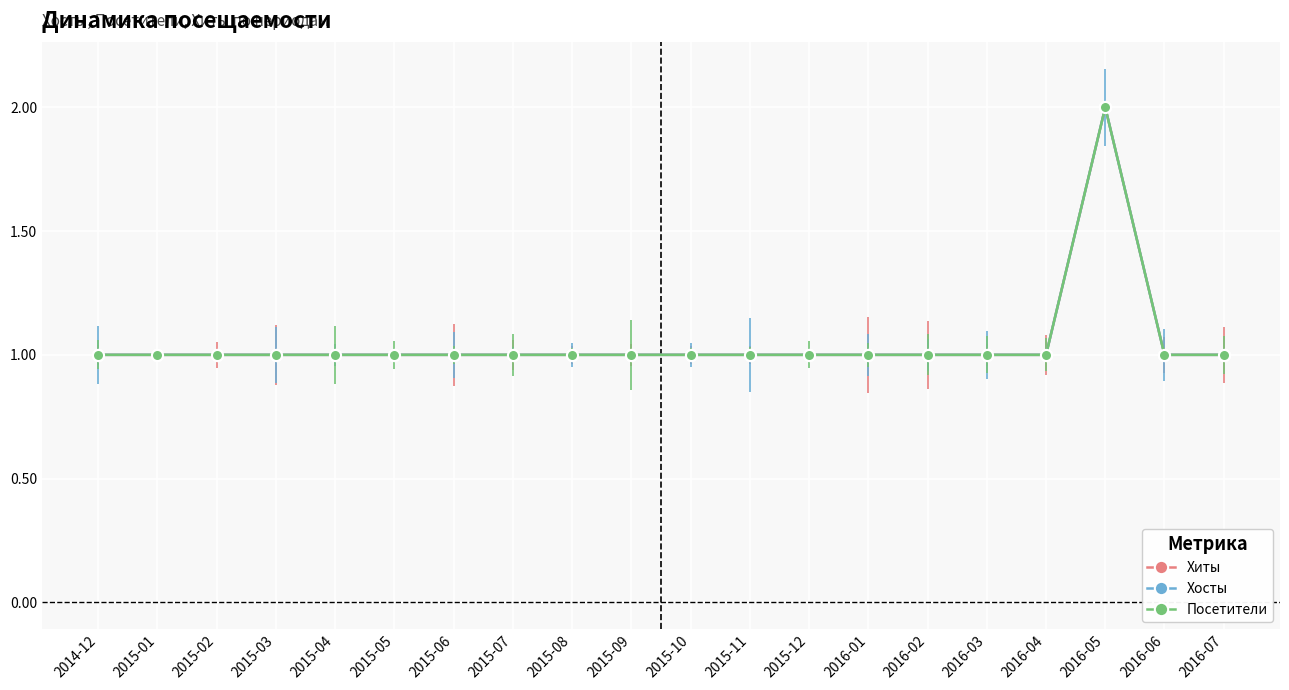

At which label is Посетители closest to 1?

2014-12